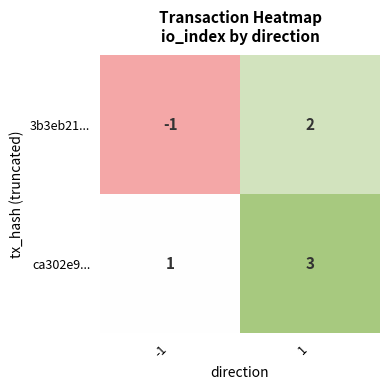

How many distinct data groups are displayed?

2